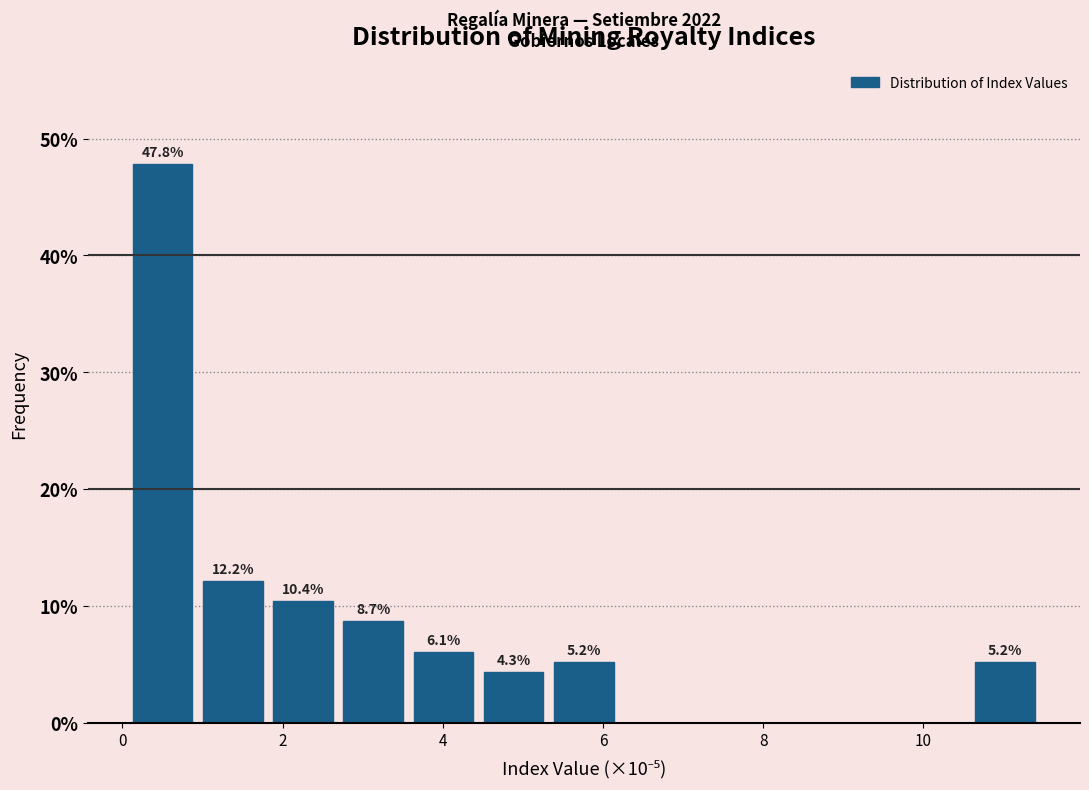

Which range on the x-axis has the tallest bar?

0.0 to 1.0